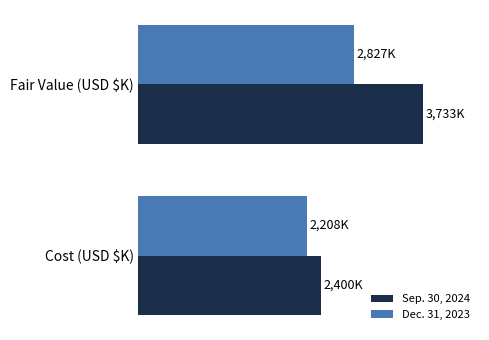

Rank the series by their maximum value, from highest to lowest.

Sep. 30, 2024, Dec. 31, 2023